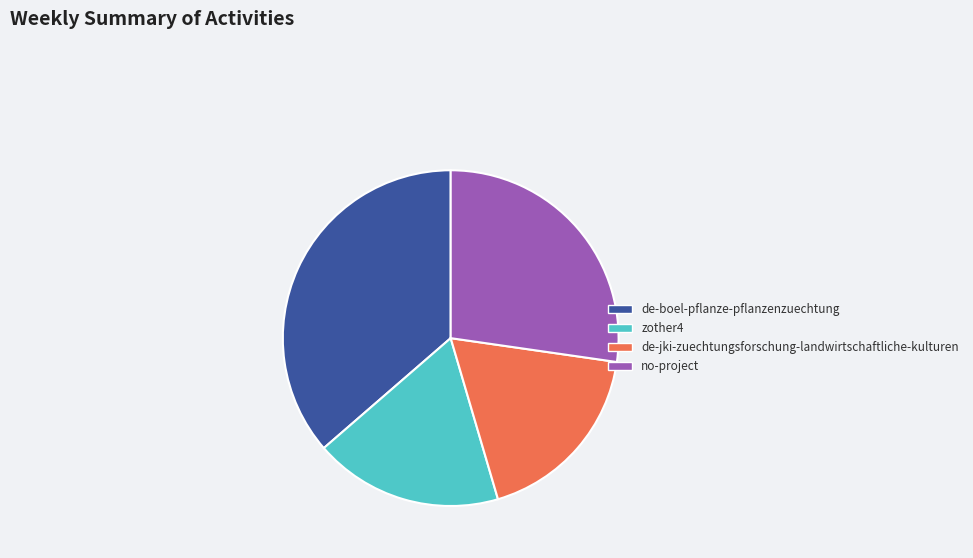

Is the sum of zother4 and de-jki-zuechtungsforschung-landwirtschaftliche-kulturen greater than half?

No